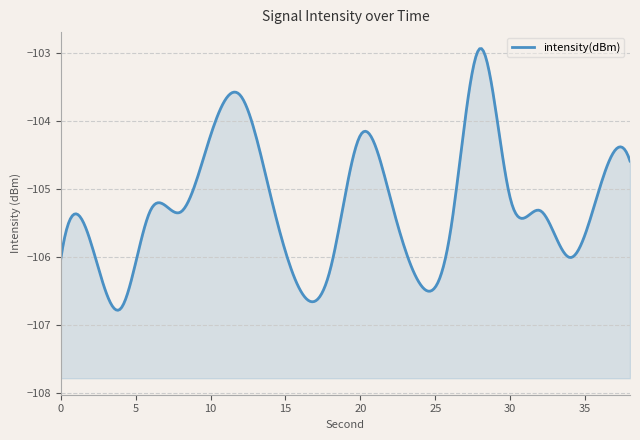

At which label does the data first exceed -105?

10